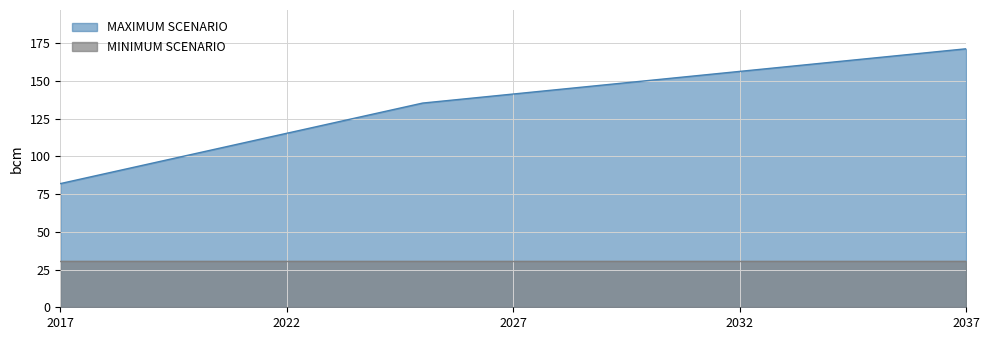

List the labels in order of value, largest first.

2037, 2036, 2035, 2034, 2033, 2032, 2031, 2030, 2029, 2028, 2027, 2026, 2025, 2024, 2023, 2022, 2021, 2020, 2019, 2018, 2017